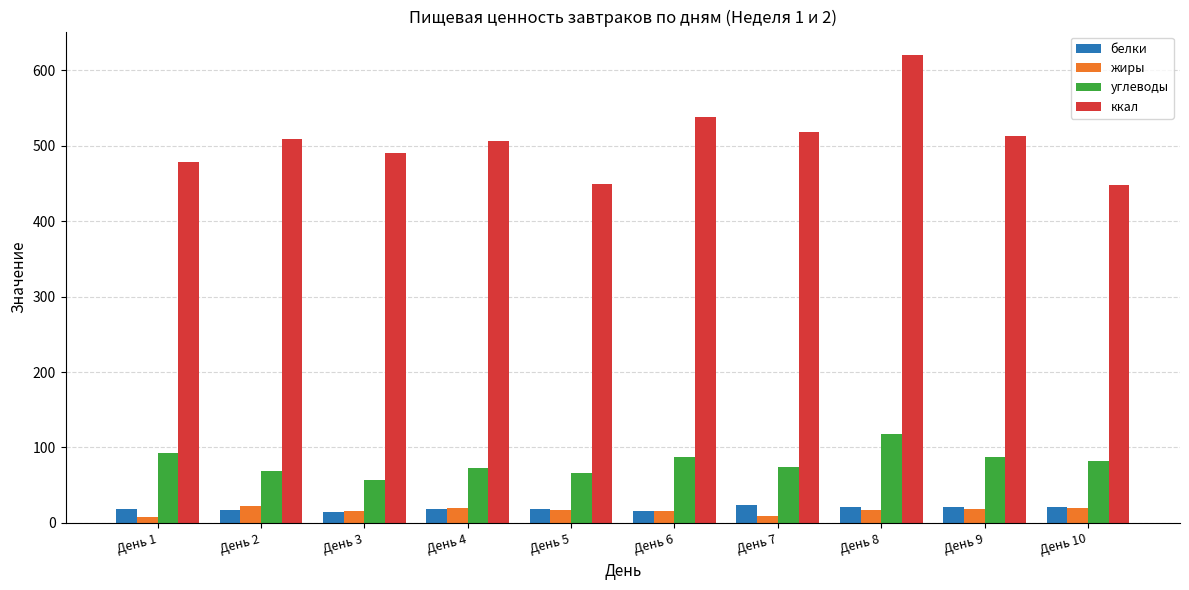

What are all the series names shown in the legend?

белки, жиры, углеводы, ккал